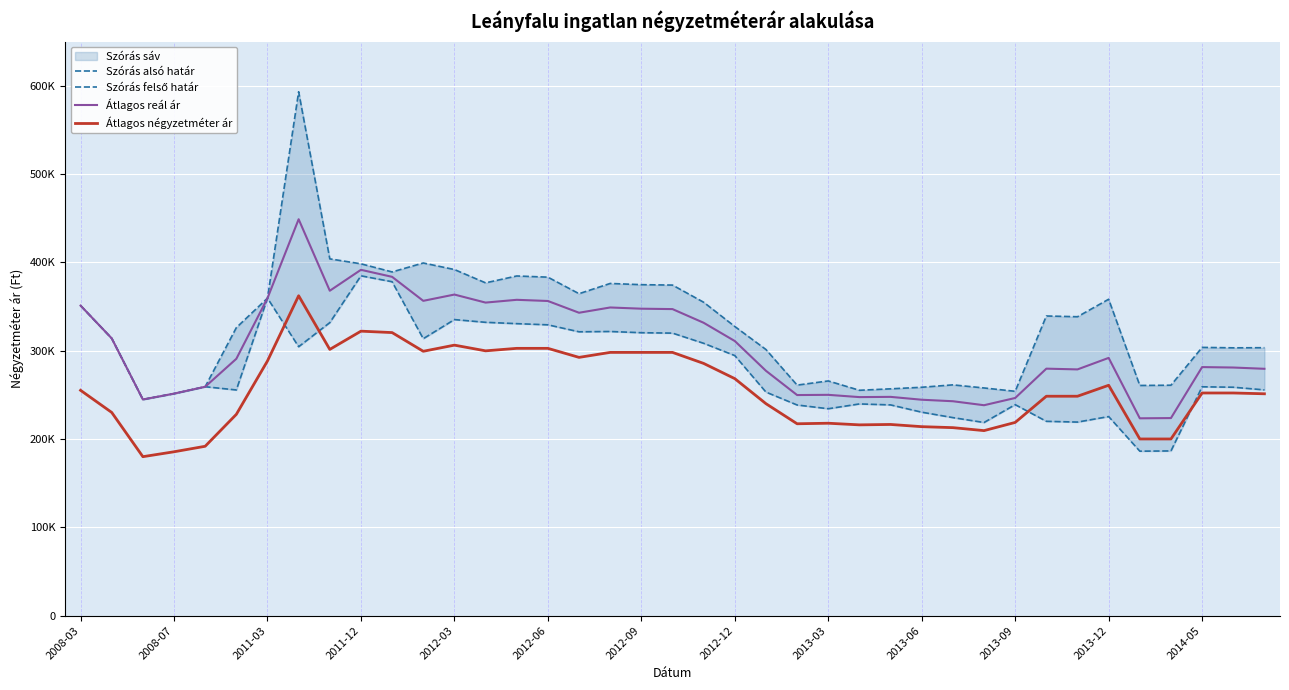

Reading left to right, extract all data points from this chart.

Szórás alsó határ: 351072	313968	244776	251403	259210	255542	359491	304488	331785	384783	378075	313586	335232	332136	330631	329299	321404	321742	320363	319906	308373	294463	253130	238524	234284	239721	238627	230371	224240	218701	238914	220031	219180	225416	186232	186514	259135	258639	255629
Szórás felső határ: 351072	313968	244776	251403	259210	326090	359491	593186	403985	398381	389177	399316	391898	376810	384603	383271	364540	376134	374755	374298	354853	327415	301336	261042	265764	255191	256821	258597	261320	257819	254026	339305	338454	358270	260638	260920	303749	303253	303391
Átlagos reál ár: 351072	313968	244776	251403	259210	290816	359491	448837	367885	391582	383626	356451	363565	354473	357617	356285	342972	348938	347559	347102	331613	310939	277233	249783	250024	247456	247724	244484	242780	238260	246470	279668	278817	291843	223435	223717	281442	280946	279510
Átlagos négyzetméter ár: 255152	230101	180000	185555	191786	227921	288405	362214	301458	322115	320512	299338	306298	299840	302661	302661	292437	298076	298076	298076	285599	268356	240018	217269	217874	216028	216486	213986	212878	209507	218787	248446	248446	260845	200056	200056	252121	252121	251212